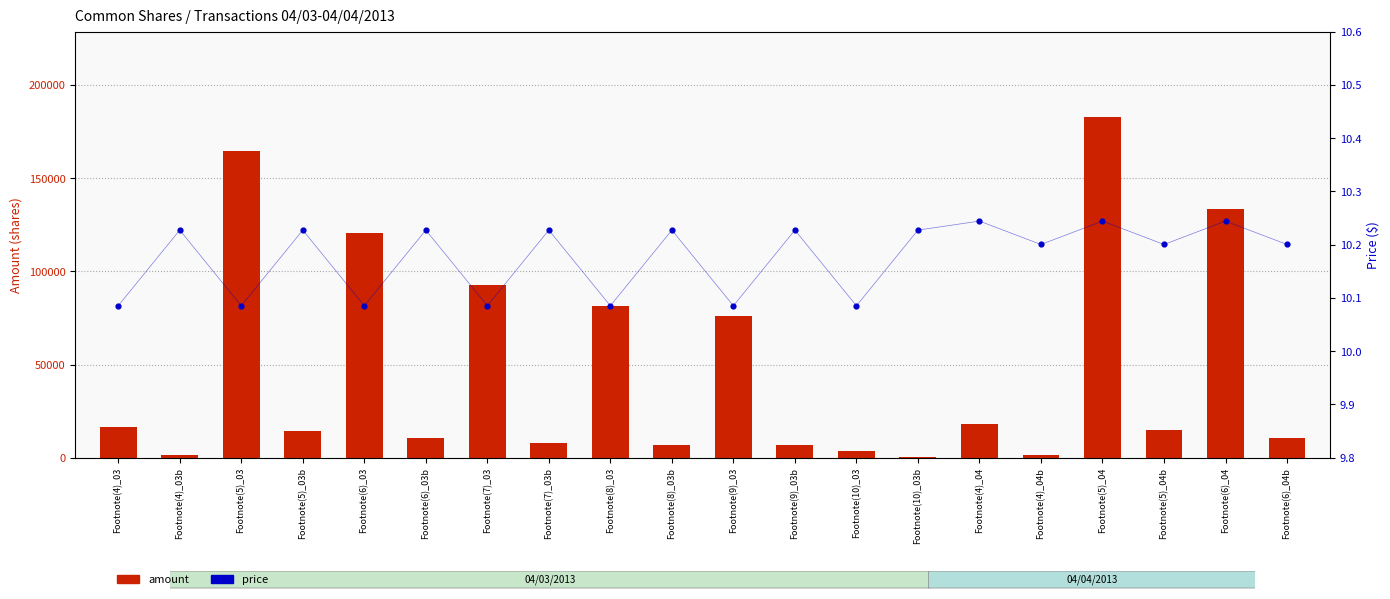

What are all the series names shown in the legend?

amount, price